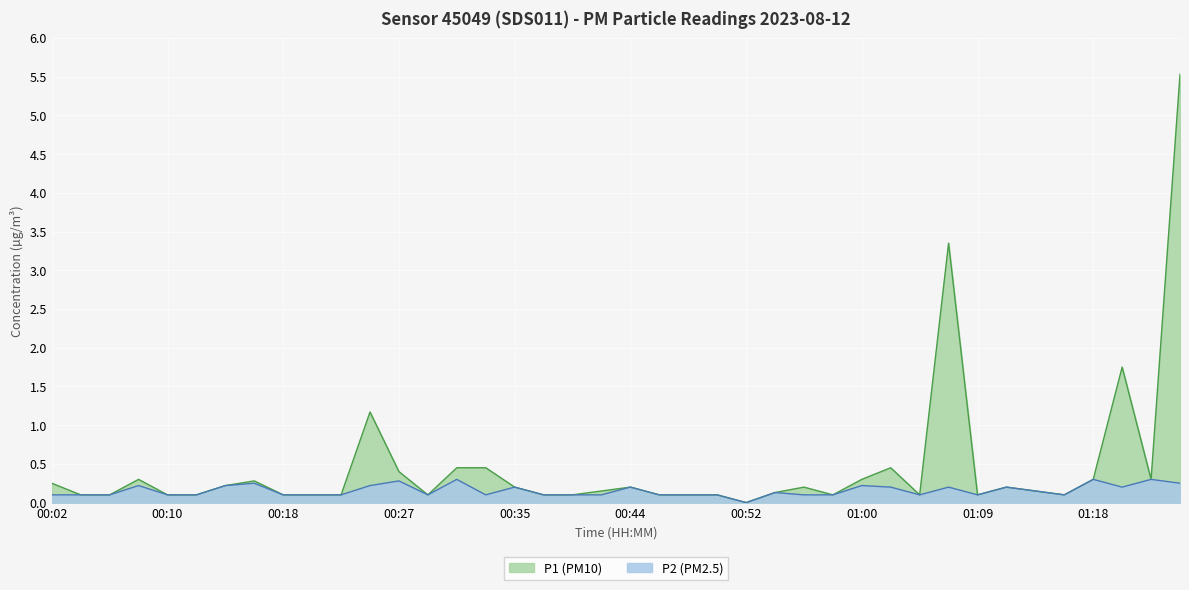

What is the label of the 19th point from the right?

00:46